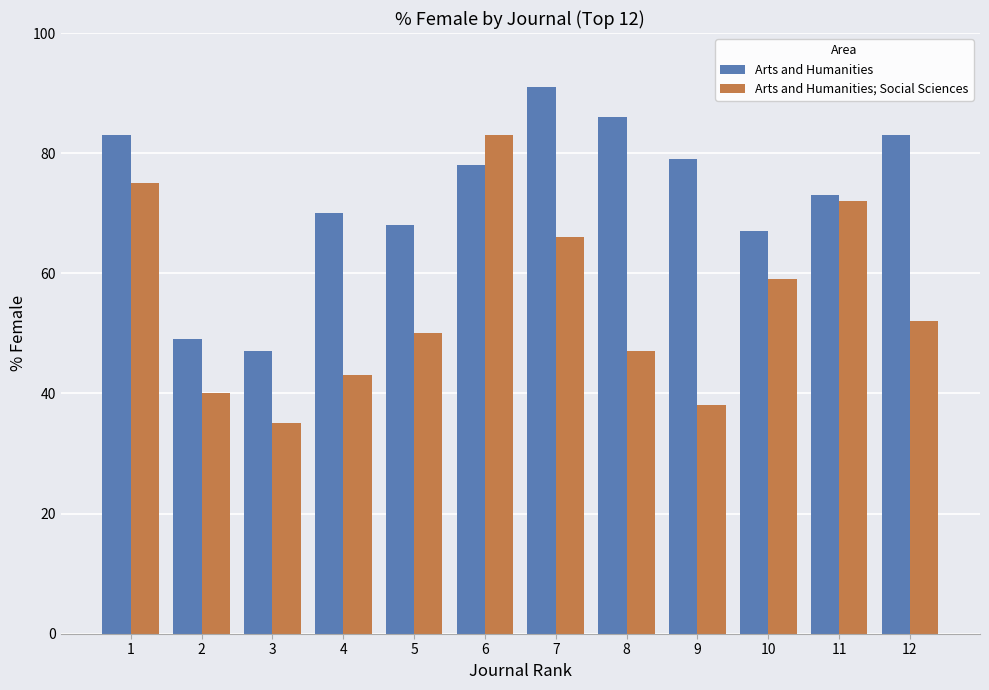

How many distinct data groups are displayed?

2